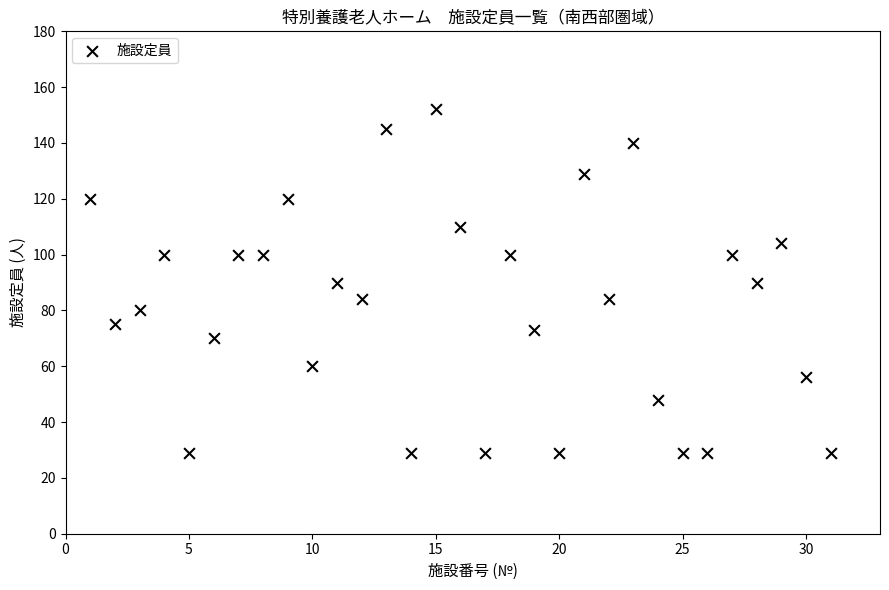

What is the range of X values (max minus min)?

30